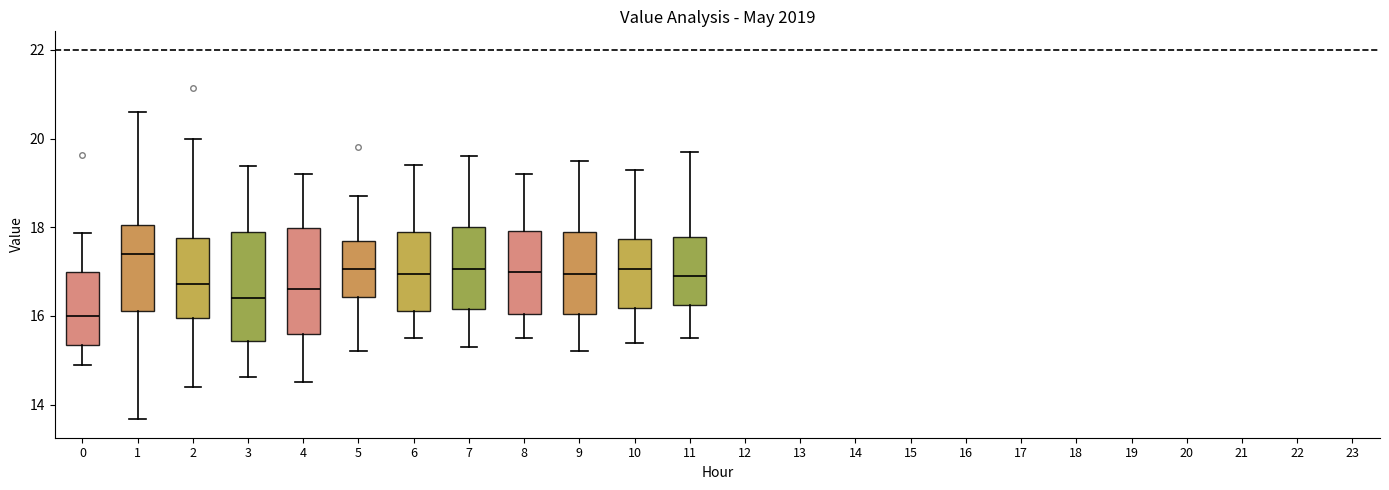

Reading left to right, transcribe this box plot: for each box, give where its median line is, the range the box spans, and where its two whiskers end, as read against the y-axis. The values are not printed on the chart, so give them approximately, as read against the axis.

0: median 16.0, box 15.4 to 17.0, whiskers 15.0 to 17.8
1: median 17.4, box 16.2 to 18.0, whiskers 13.6 to 20.6
2: median 16.8, box 16.0 to 17.8, whiskers 14.4 to 20.0
3: median 16.4, box 15.4 to 17.8, whiskers 14.6 to 19.4
4: median 16.6, box 15.6 to 18.0, whiskers 14.6 to 19.2
5: median 17.0, box 16.4 to 17.8, whiskers 15.2 to 18.8
6: median 17.0, box 16.2 to 18.0, whiskers 15.6 to 19.4
7: median 17.0, box 16.2 to 18.0, whiskers 15.4 to 19.6
8: median 17.0, box 16.0 to 18.0, whiskers 15.6 to 19.2
9: median 17.0, box 16.0 to 18.0, whiskers 15.2 to 19.6
10: median 17.0, box 16.2 to 17.8, whiskers 15.4 to 19.4
11: median 17.0, box 16.2 to 17.8, whiskers 15.6 to 19.8